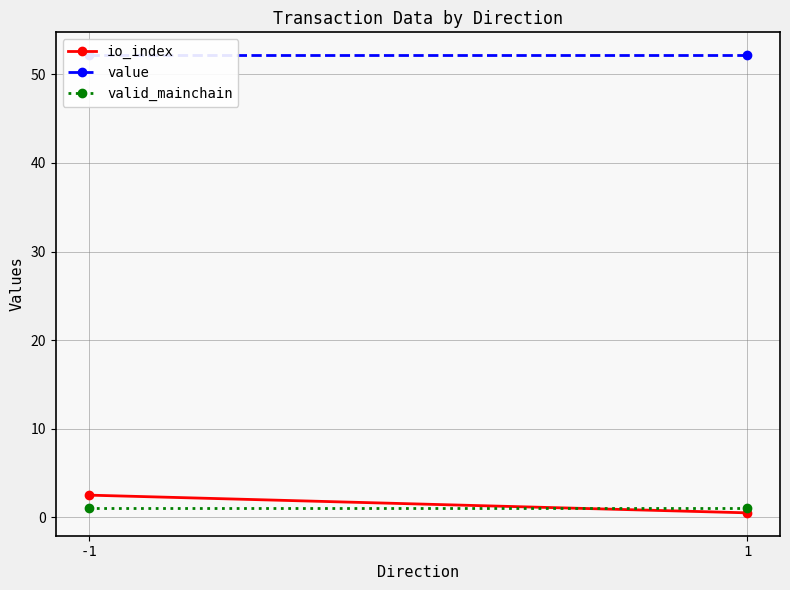

Rank the categories by io_index value from highest to lowest.

-1, 1